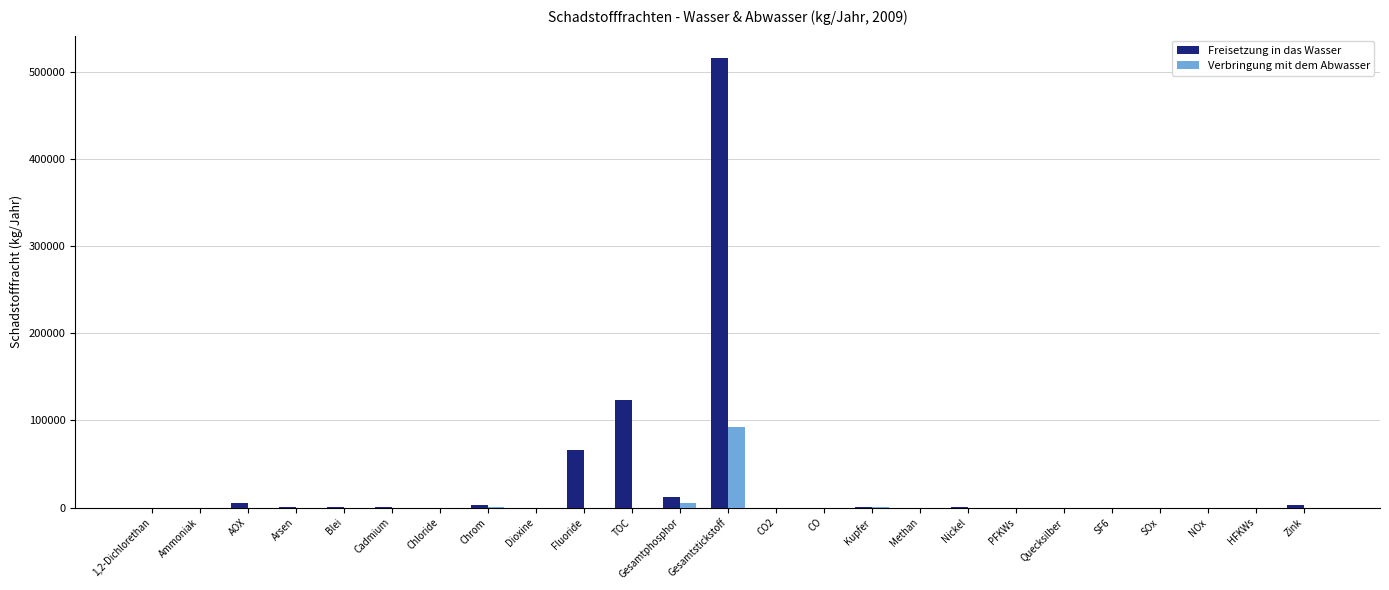

Which series has the largest total across all categories?

Freisetzung in das Wasser